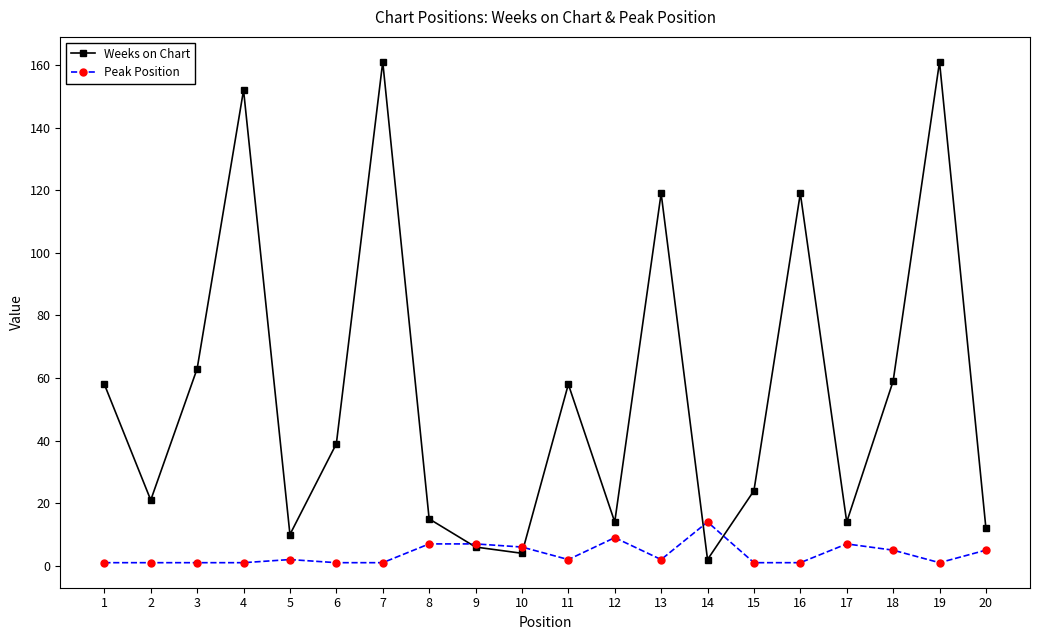

Which series has the largest total across all categories?

Weeks on Chart